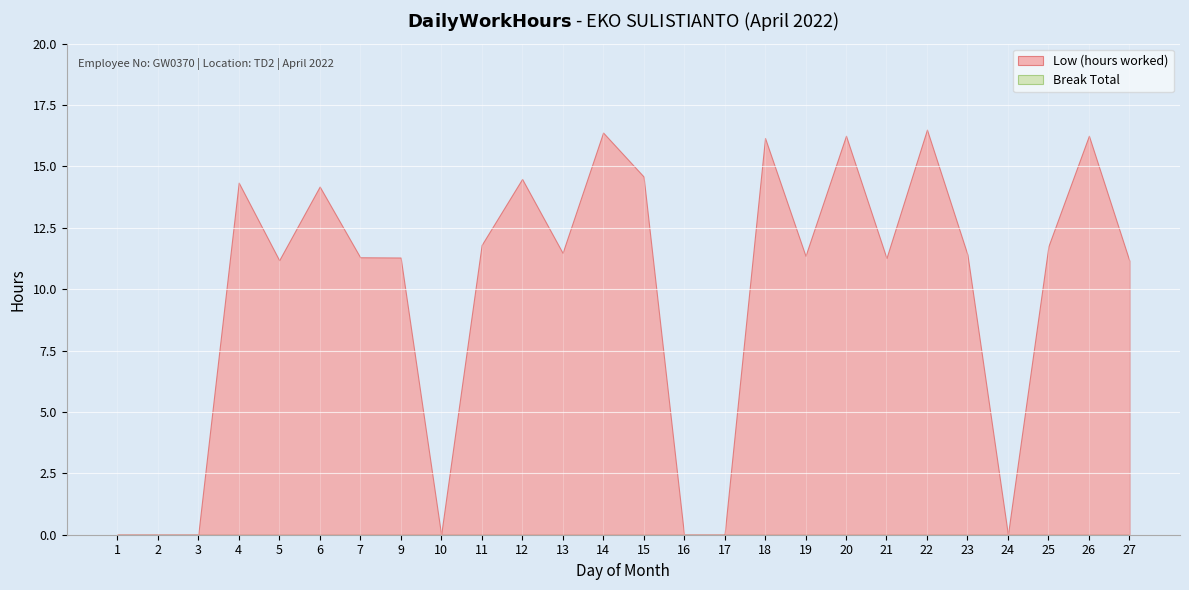

Reading left to right, list all the values displayed in this chart.

Low (hours worked): 0.0	0.0	0.0	14.3	11.2	14.2	11.3	11.3	0.0	11.8	14.5	11.5	16.4	14.6	0.0	0.0	16.2	11.4	16.2	11.3	16.5	11.4	0.0	11.8	16.2	11.2
Break Total: 0.0	0.0	0.0	0.0	0.0	0.0	0.0	0.0	0.0	0.0	0.0	0.0	0.0	0.0	0.0	0.0	0.0	0.0	0.0	0.0	0.0	0.0	0.0	0.0	0.0	0.0